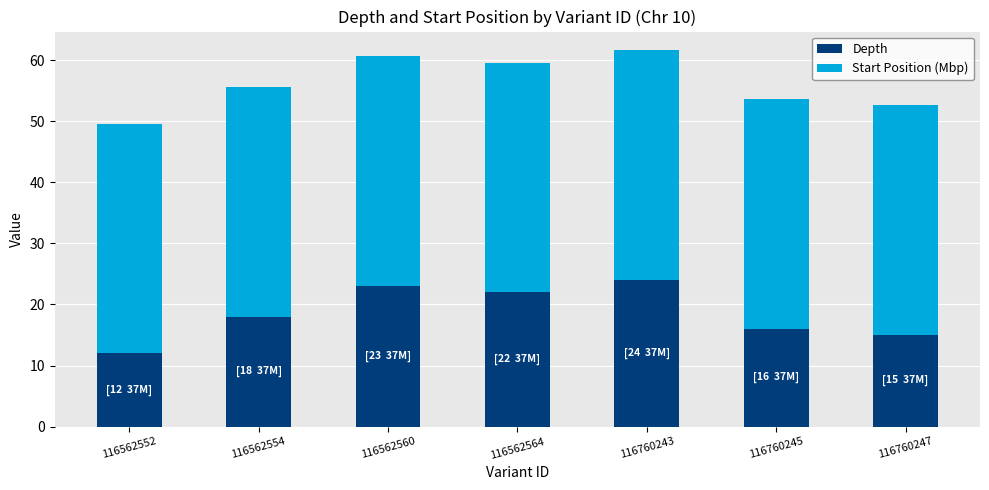

Reading right to left, list the values for the Depth series.

15.0	16.0	24.0	22.0	23.0	18.0	12.0